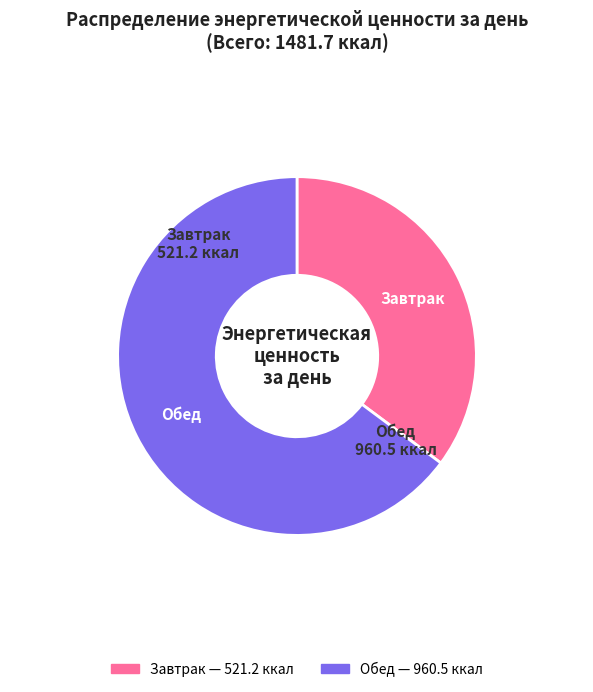

Do Обед and Завтрак together represent more than half of the pie?

Yes